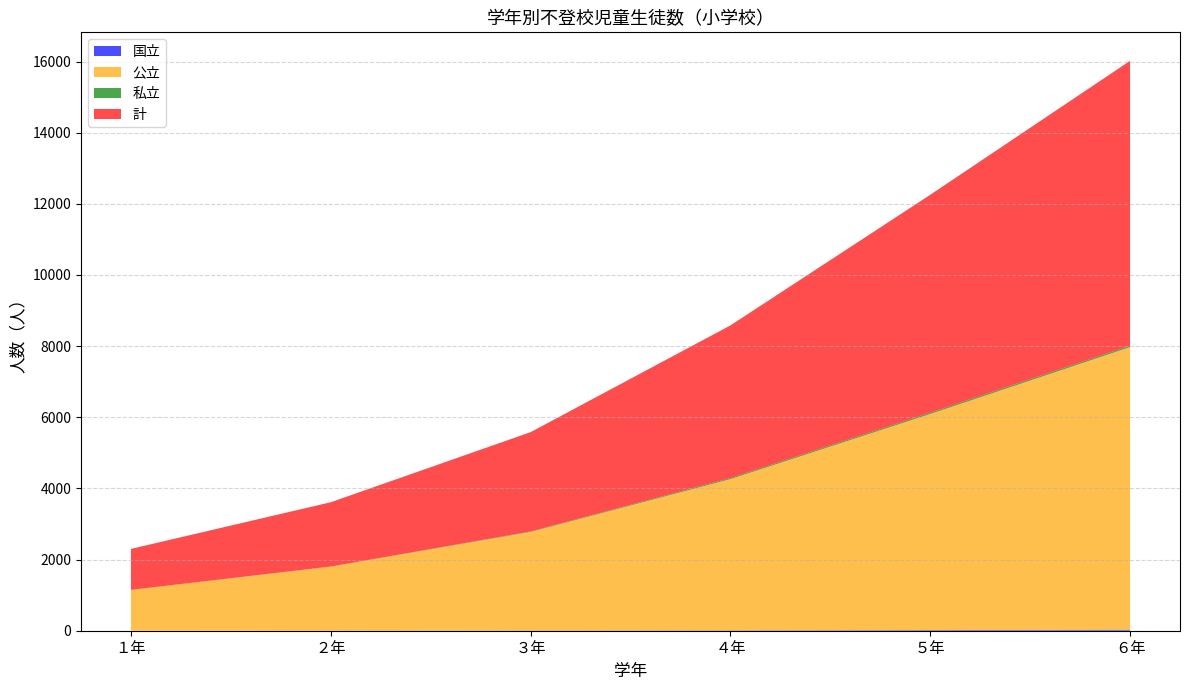

Reading left to right, what are all the values shown in this chart?

国立: １年=0	２年=5	３年=7	４年=11	５年=18	６年=27
公立: １年=1146	２年=1796	３年=2770	４年=4251	５年=6074	６年=7945
私立: １年=4	２年=5	３年=14	４年=29	５年=35	６年=38
計: １年=1150	２年=1806	３年=2791	４年=4291	５年=6127	６年=8010